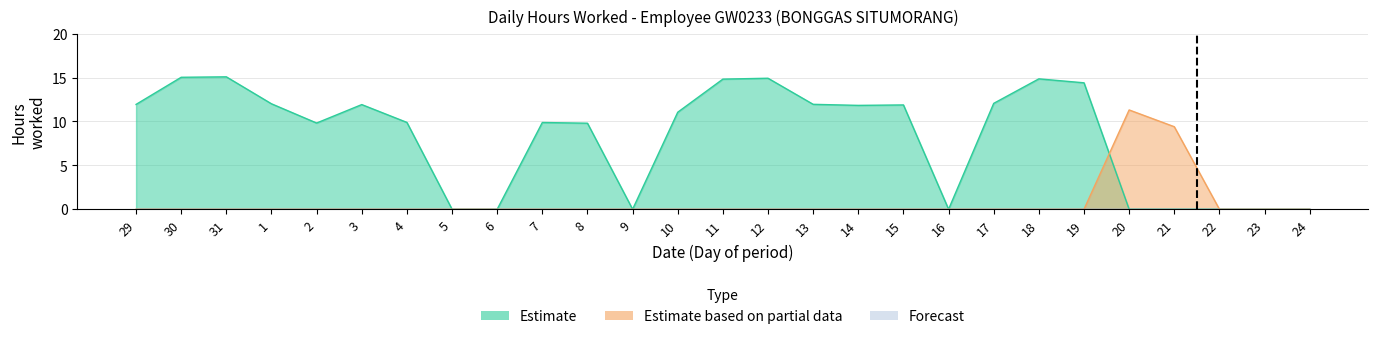

Where is the first local maximum for Estimate?

31